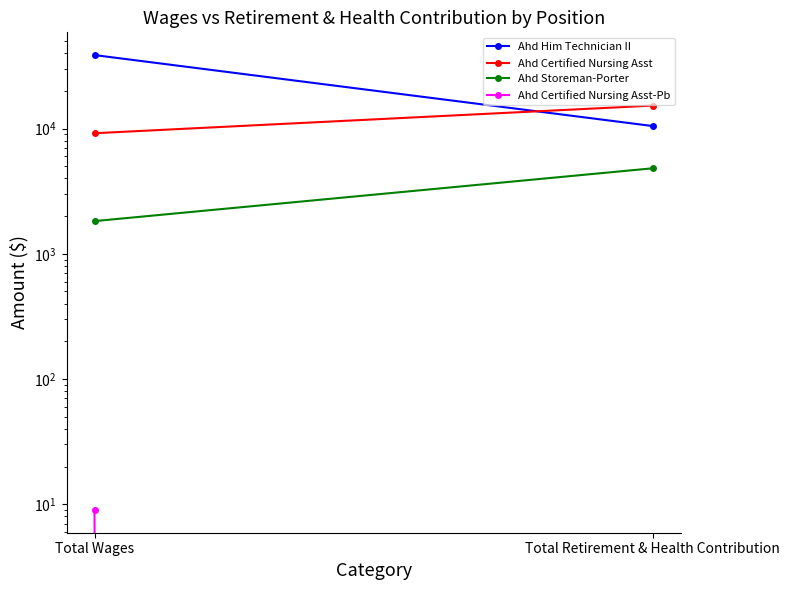

Reading right to left, what are all the values shown in this chart?

Ahd Him Technician II: 10470	38618
Ahd Certified Nursing Asst: 15258	9179
Ahd Storeman-Porter: 4818	1824
Ahd Certified Nursing Asst-Pb: 0	9